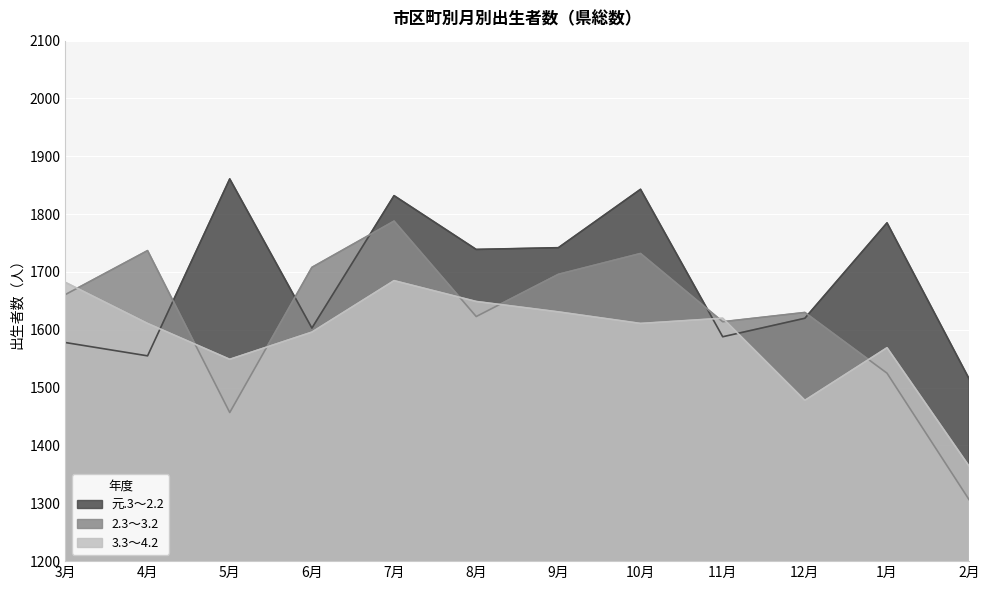

At how many categories does at least one series exceed 1369?

12